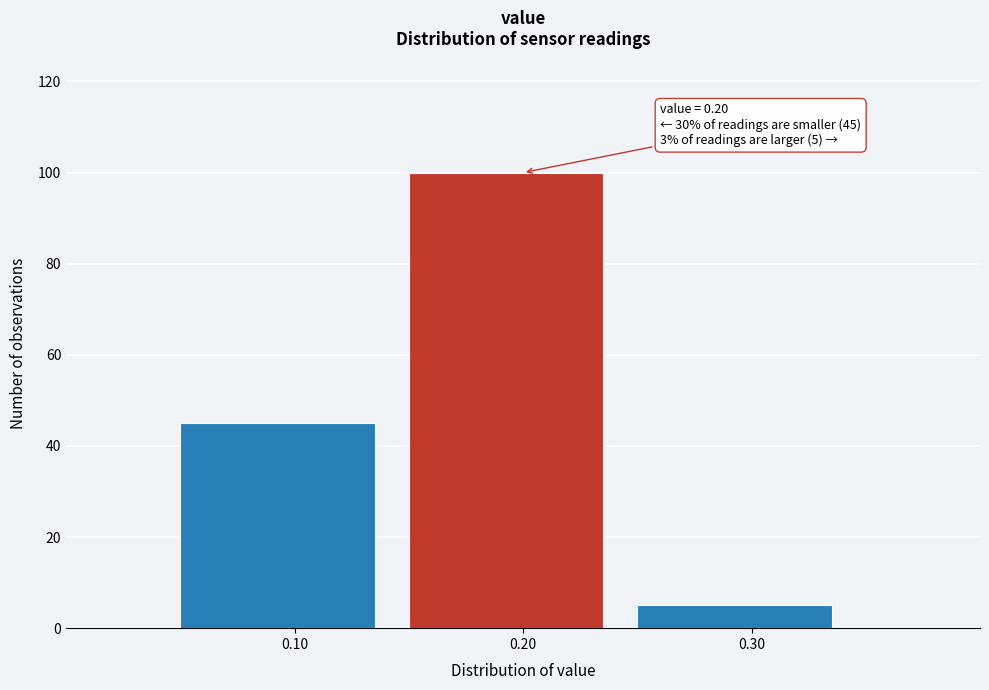

Which range on the x-axis has the tallest bar?

0.15 to 0.25